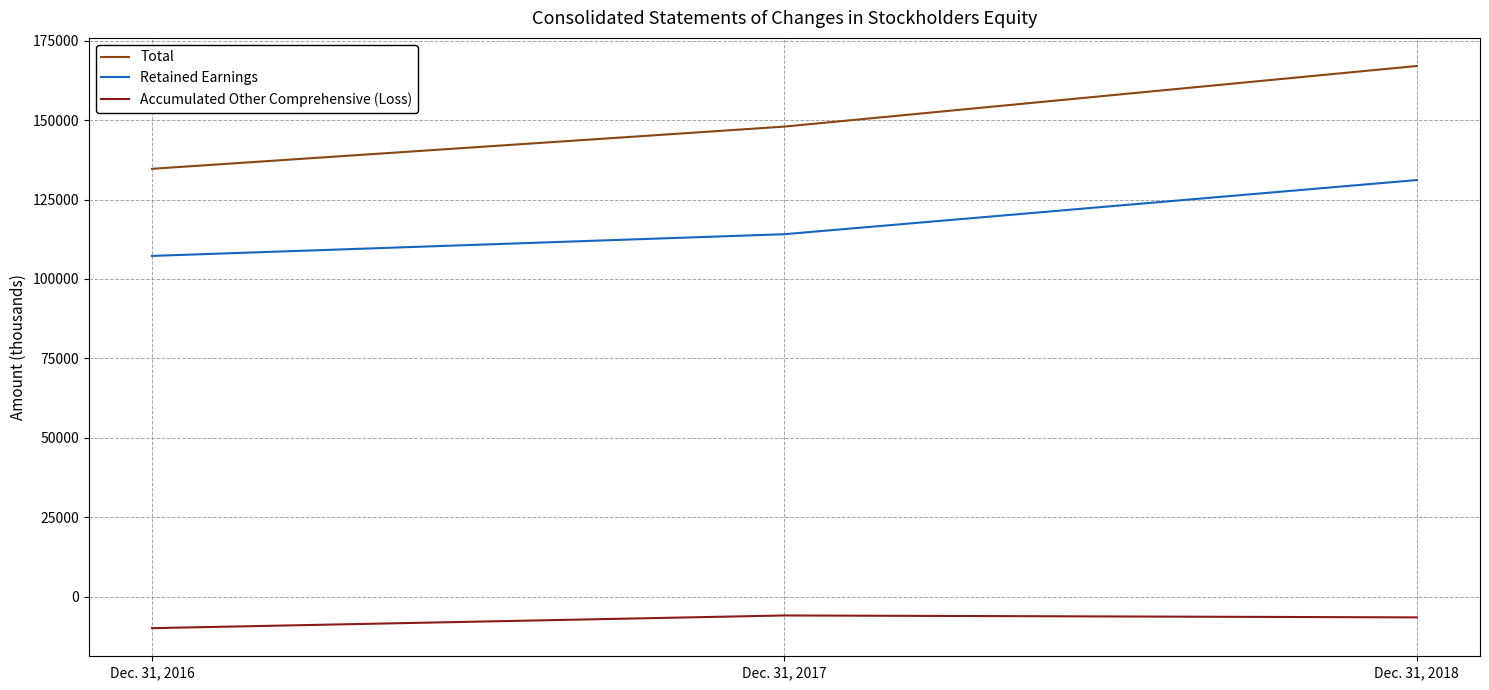

List the series in order of their overall mean, lowest first.

Accumulated Other Comprehensive (Loss), Retained Earnings, Total